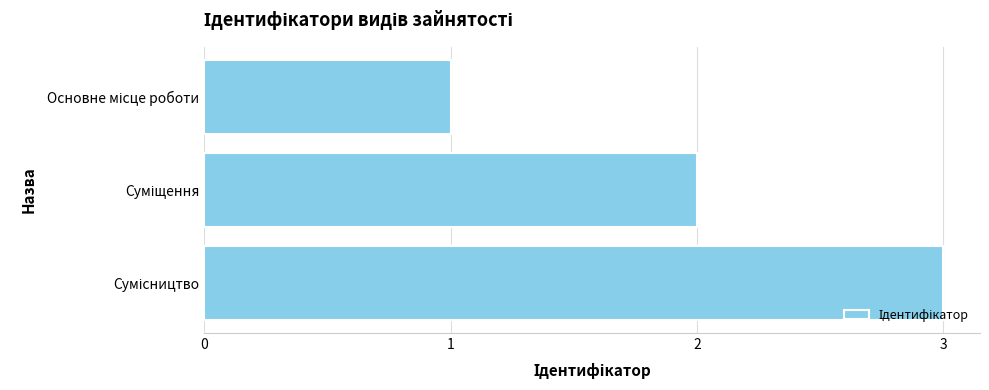

What is the greatest value displayed?

3